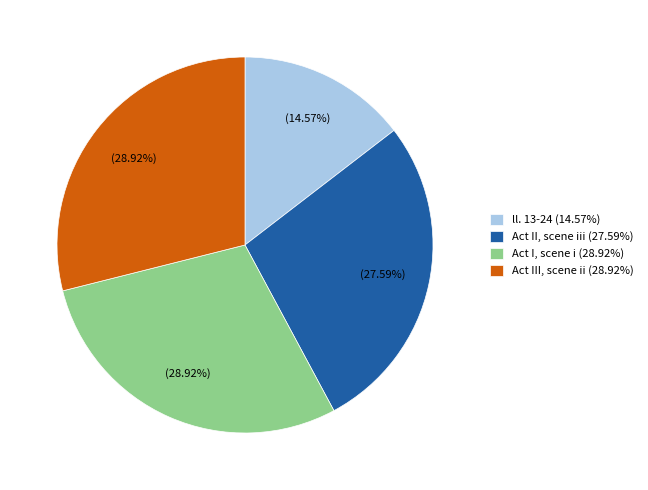

How much of the chart is everything except ll. 13-24?

85.4%